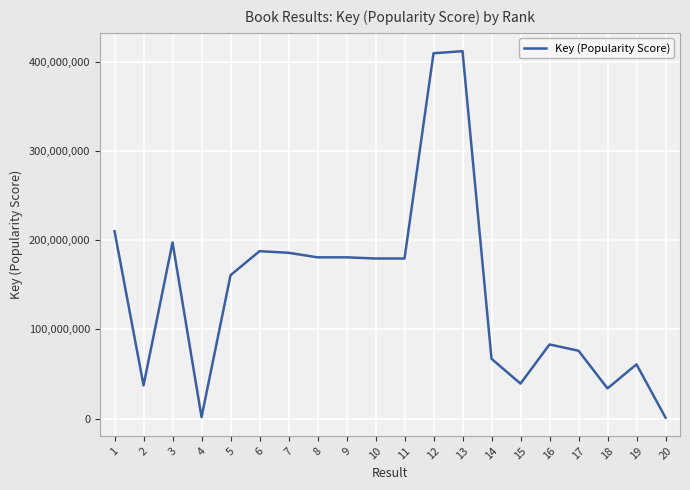

Does the chart have visible grid lines?

Yes